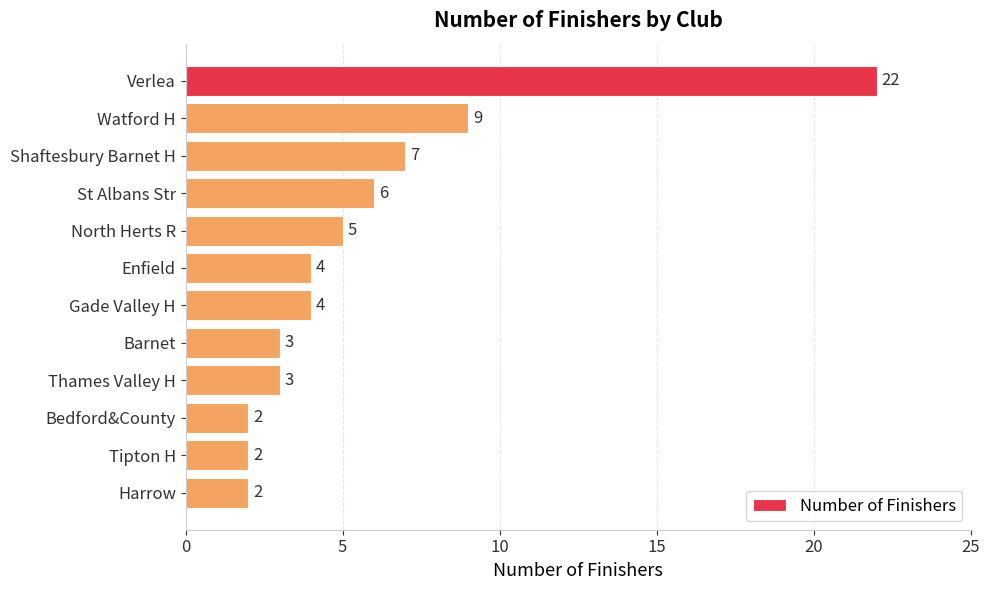

How many values are below 4?

5